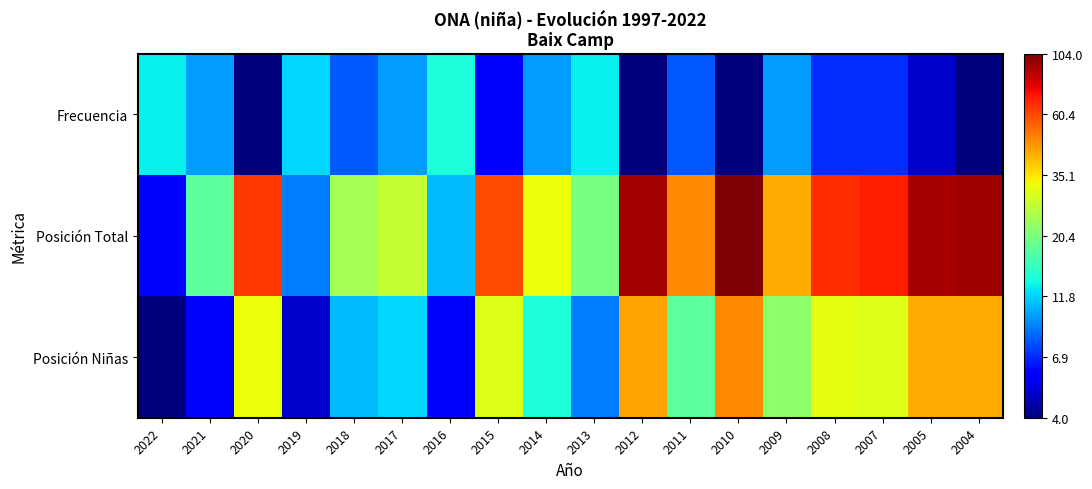

Reading left to right, extract all data points from this chart.

Frecuencia: 2022=1.1	2021=1.0	2020=0.6	2019=1.1	2018=0.9	2017=1.0	2016=1.1	2015=0.8	2014=1.0	2013=1.1	2012=0.6	2011=0.9	2010=0.6	2009=1.0	2008=0.8	2007=0.8	2005=0.7	2004=0.6
Posición Total: 2022=0.8	2021=1.3	2020=1.8	2019=1.0	2018=1.4	2017=1.4	2016=1.0	2015=1.8	2014=1.5	2013=1.3	2012=2.0	2011=1.7	2010=2.0	2009=1.6	2008=1.8	2007=1.8	2005=2.0	2004=2.0
Posición Niñas: 2022=0.6	2021=0.8	2020=1.5	2019=0.7	2018=1.0	2017=1.1	2016=0.8	2015=1.5	2014=1.1	2013=1.0	2012=1.6	2011=1.3	2010=1.7	2009=1.3	2008=1.5	2007=1.5	2005=1.6	2004=1.6